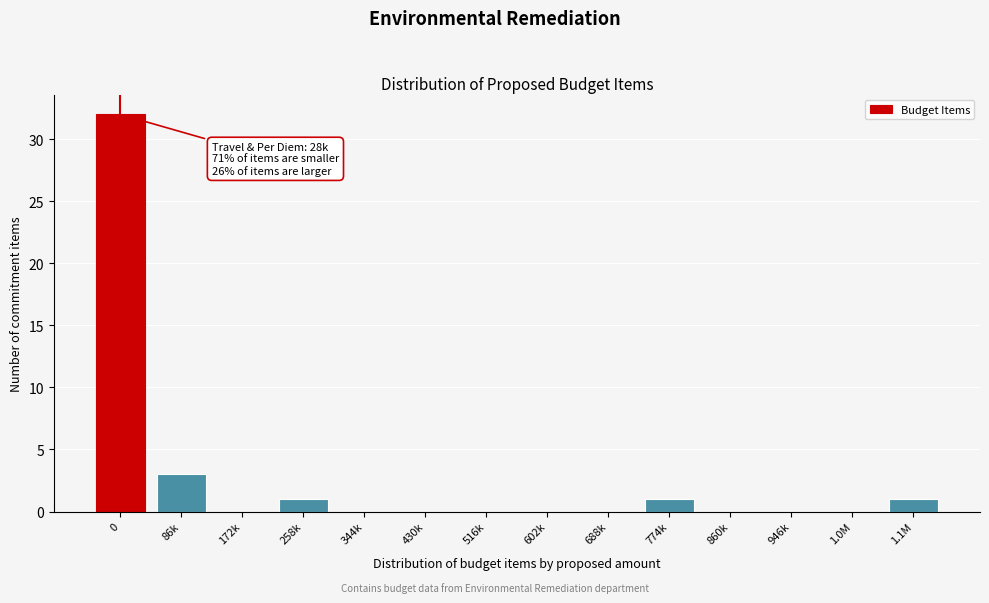

Reading left to right, extract all data points from this chart.

0=32	86k=3	172k=0	258k=1	344k=0	430k=0	516k=0	602k=0	688k=0	774k=1	860k=0	946k=0	1.0M=0	1.1M=1